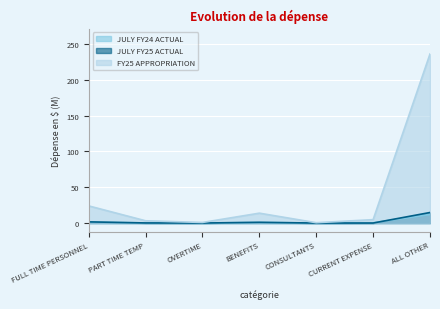

True or false: FY25 APPROPRIATION and JULY FY25 ACTUAL cross at least once.

False